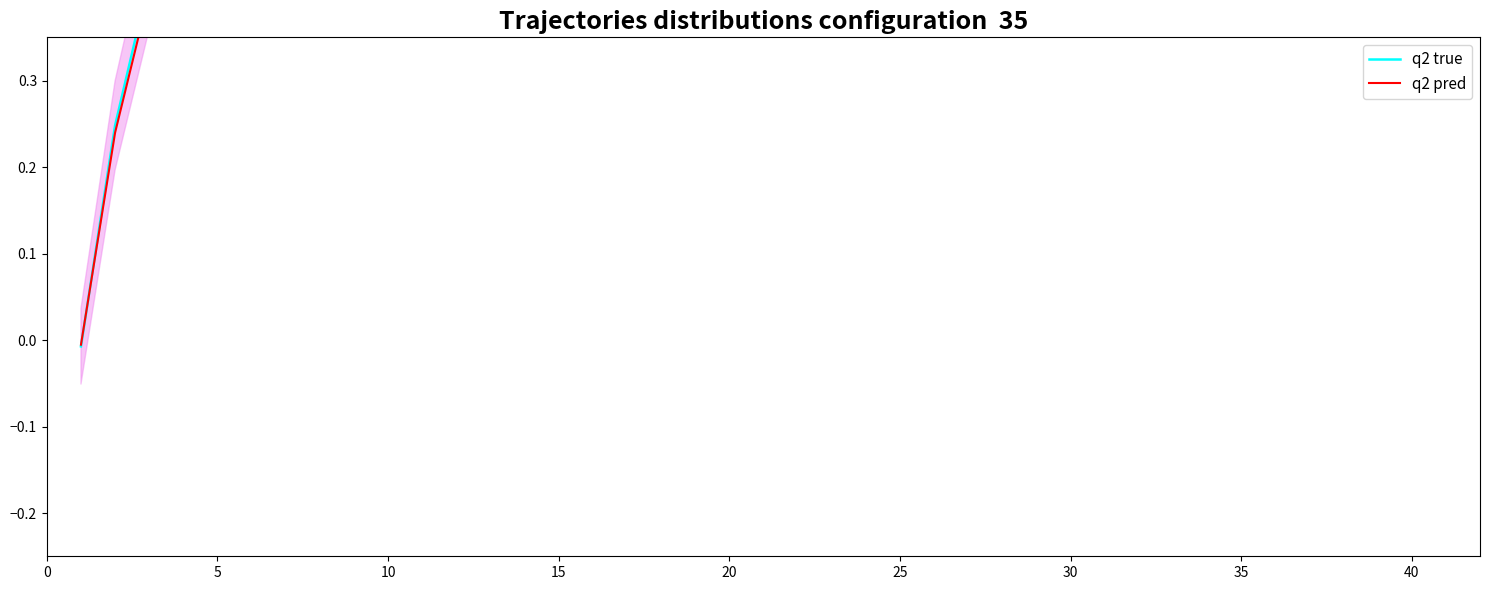

How many data points in q2 true are above 1?

30